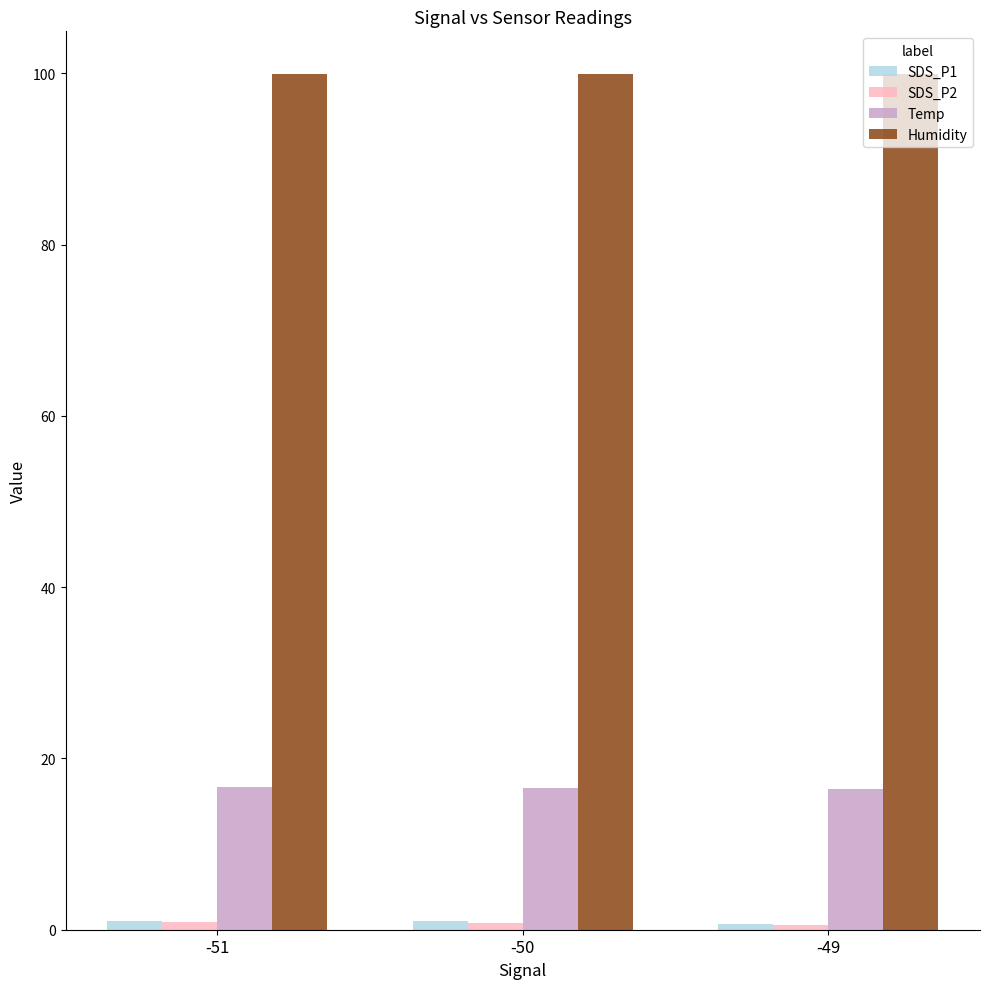

Which series has the largest total across all categories?

Humidity